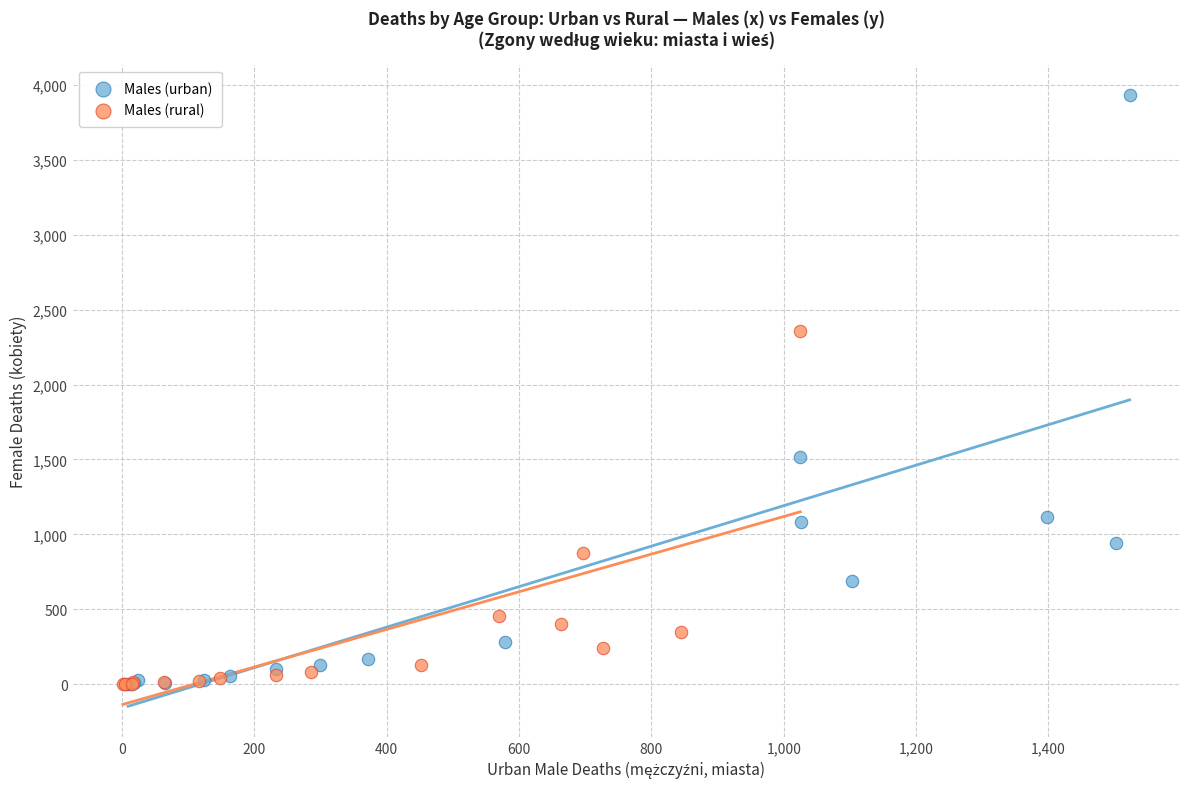

Which series contains the highest Y value?

Males (urban)